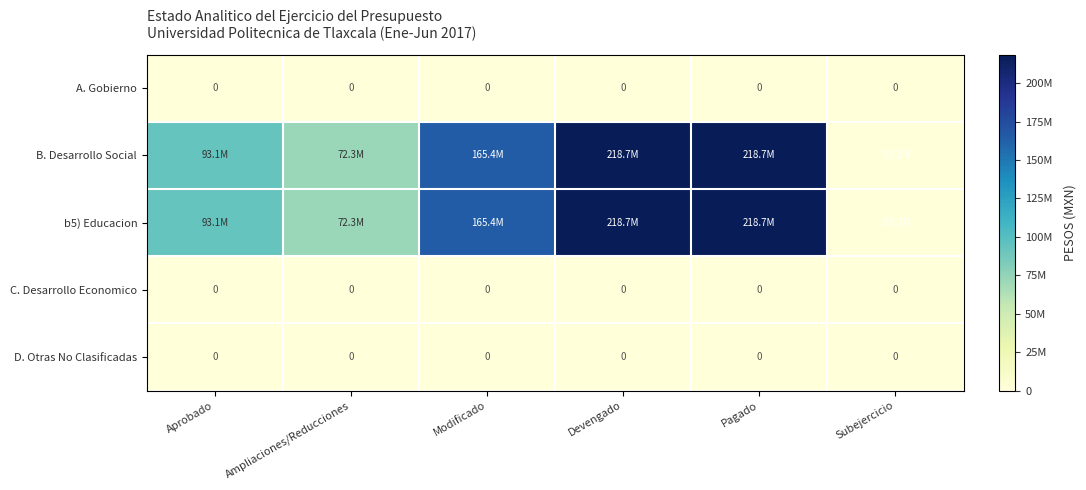

The value of C. Desarrollo Economico at Ampliaciones/Reducciones is 0. True or false?

True